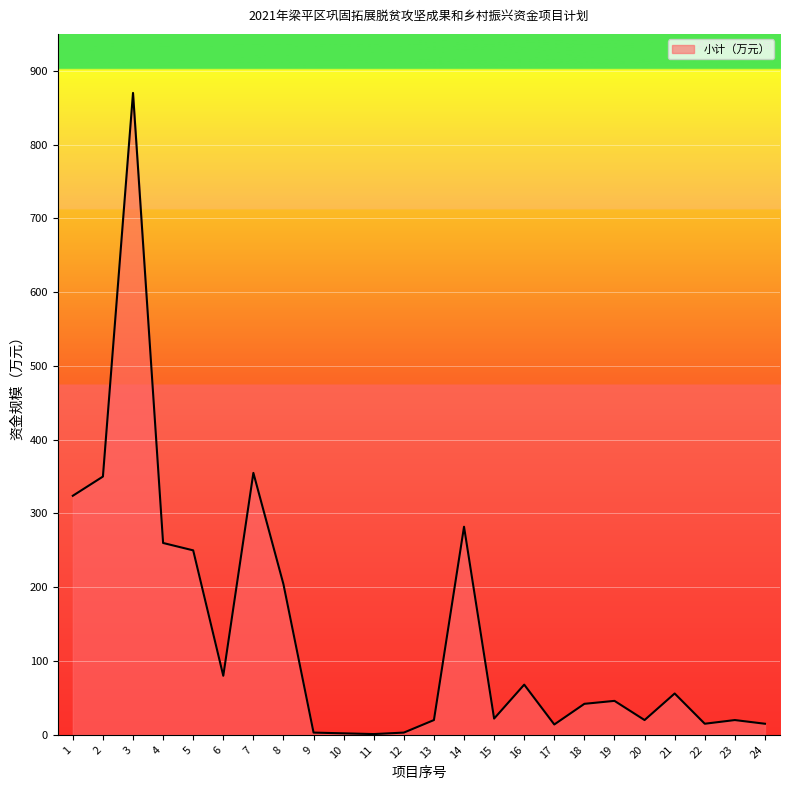

The chart shows a value of 145 at 1. True or false?

False